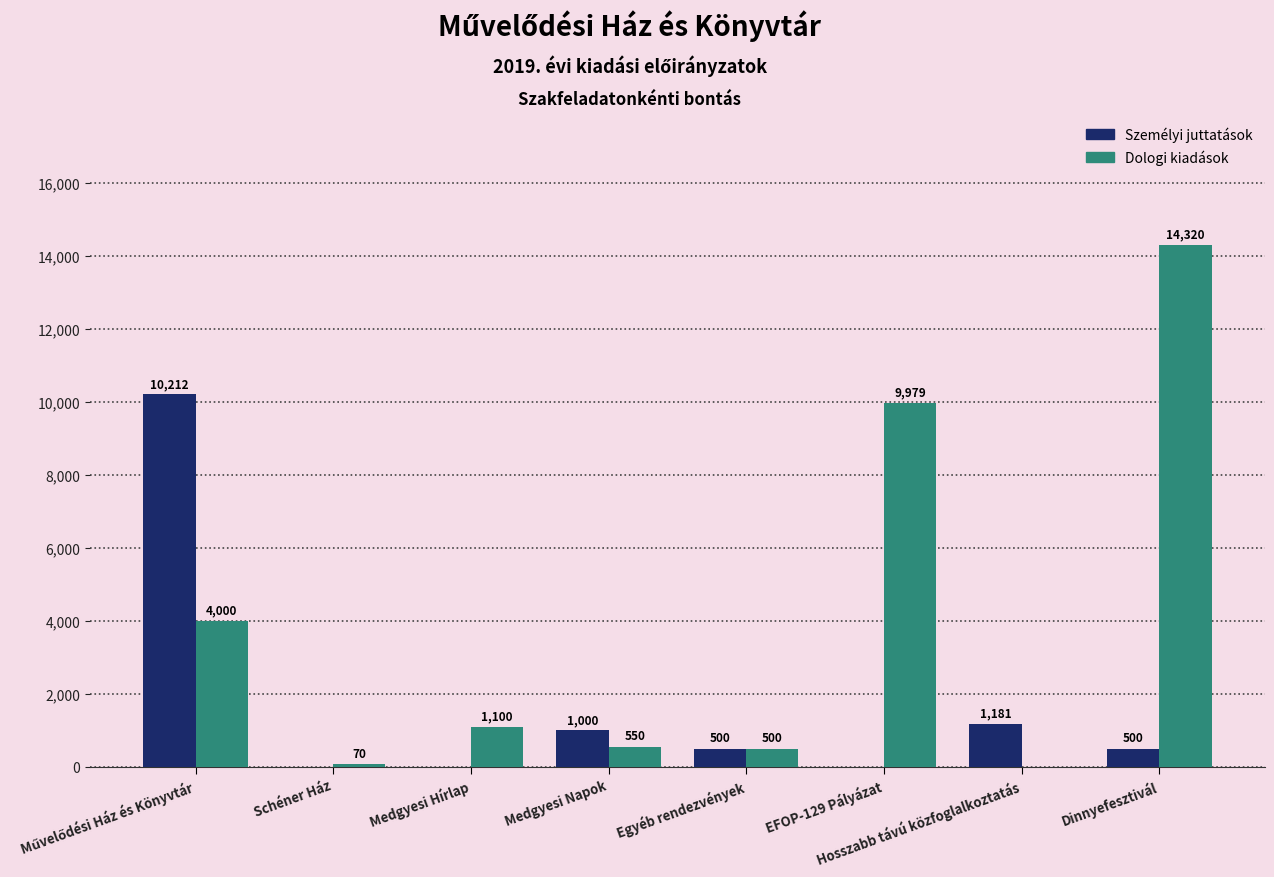

Count the number of data series in this chart.

2